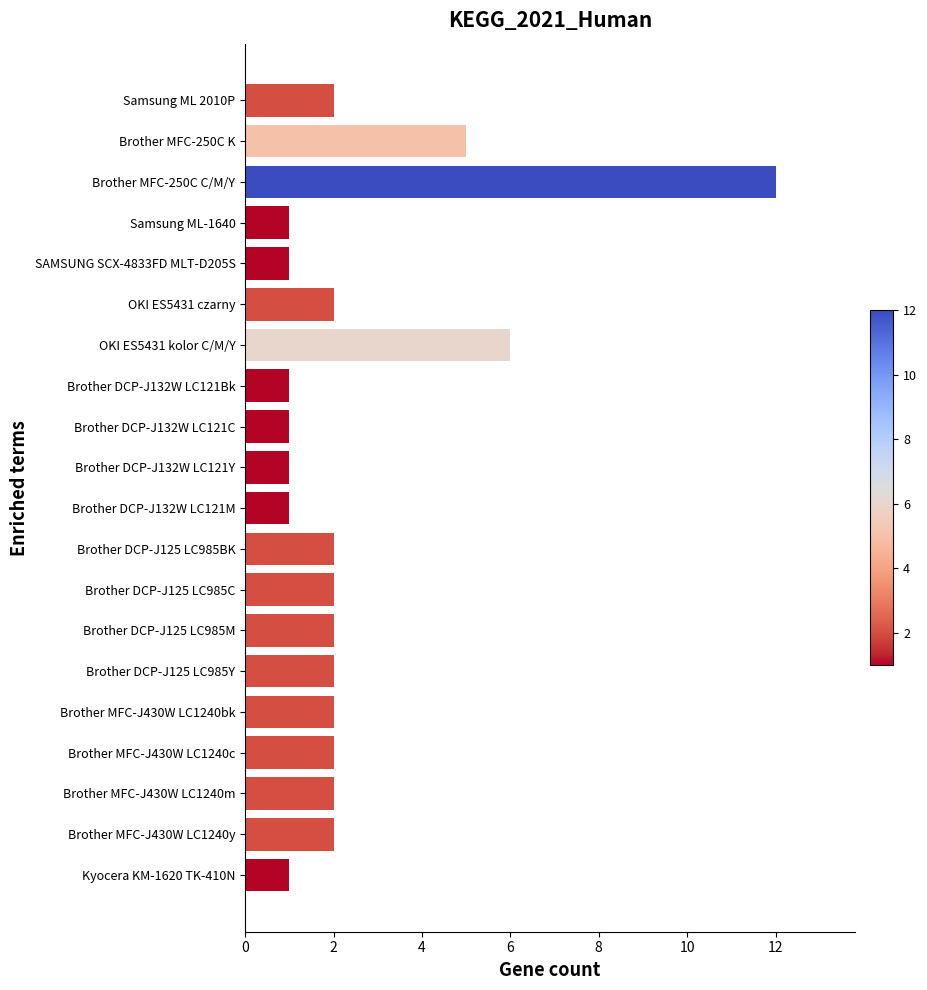

Which has a higher value, Kyocera KM-1620 TK-410N or Brother MFC-J430W LC1240bk?

Brother MFC-J430W LC1240bk